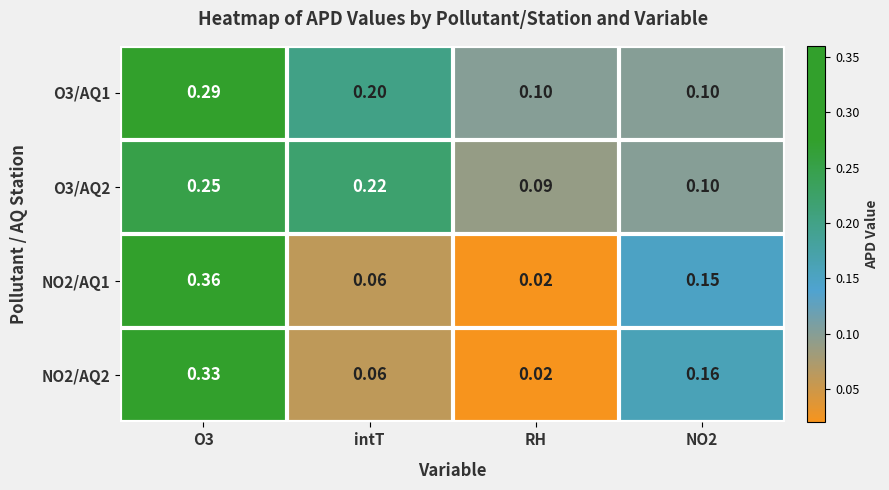

Which label corresponds to the smallest value in the chart?

RH